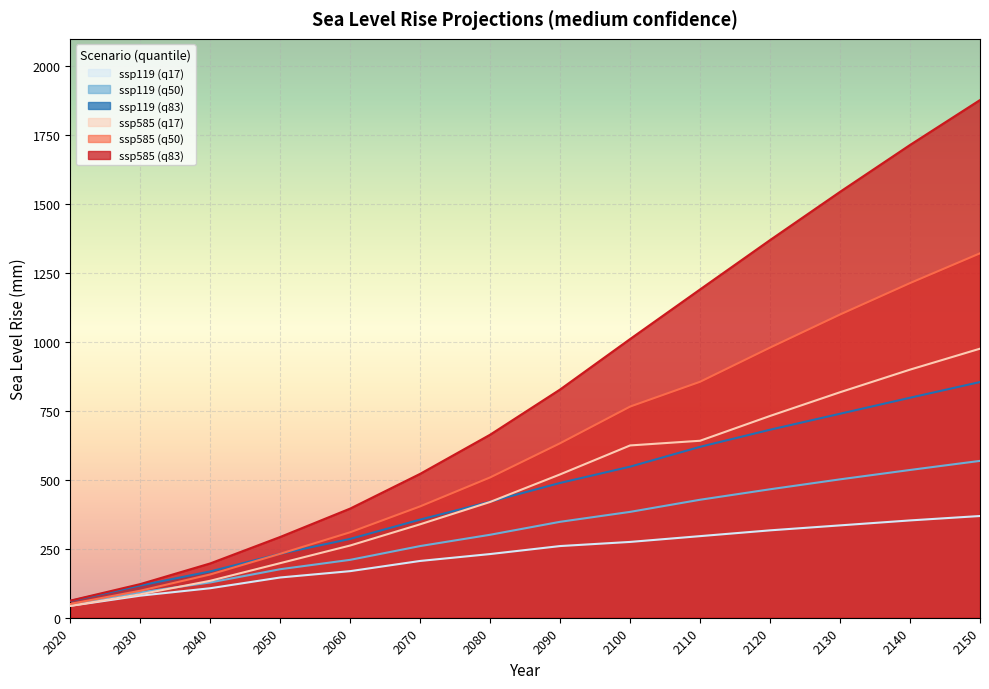

What is the difference between the ssp585 (q50) values at 2020 and 2110?

806